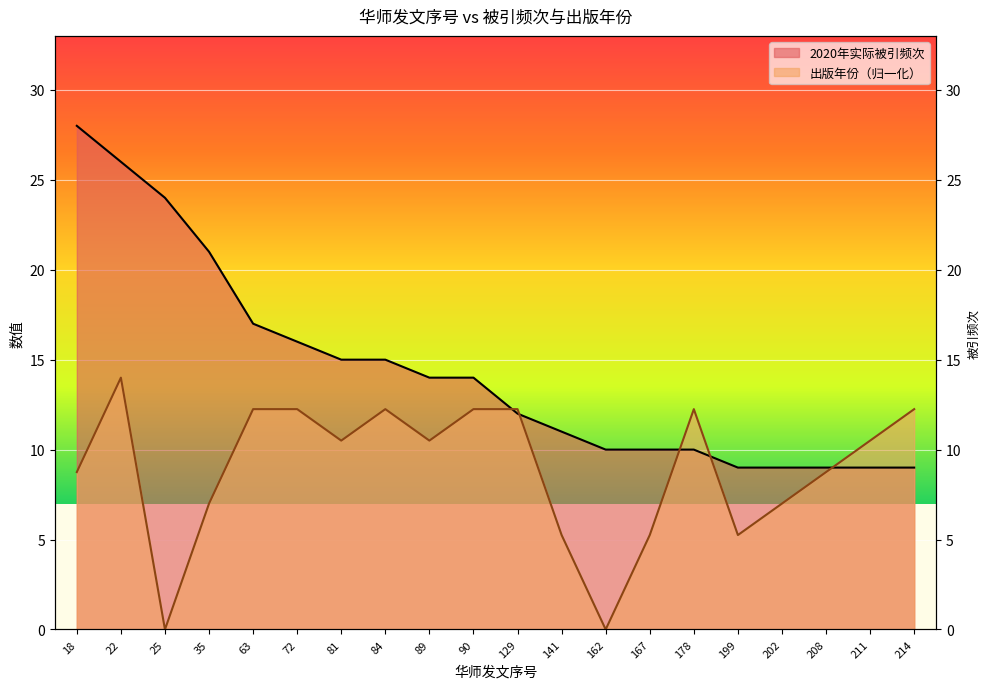

Reading left to right, transcribe all the data shown in this chart.

2020年实际被引频次: 28.0	26.0	24.0	21.0	17.0	16.0	15.0	15.0	14.0	14.0	12.0	11.0	10.0	10.0	10.0	9.0	9.0	9.0	9.0	9.0
出版年份: 8.8	14.0	0.0	7.0	12.2	12.2	10.5	12.2	10.5	12.2	12.2	5.2	0.0	5.2	12.2	5.2	7.0	8.8	10.5	12.2